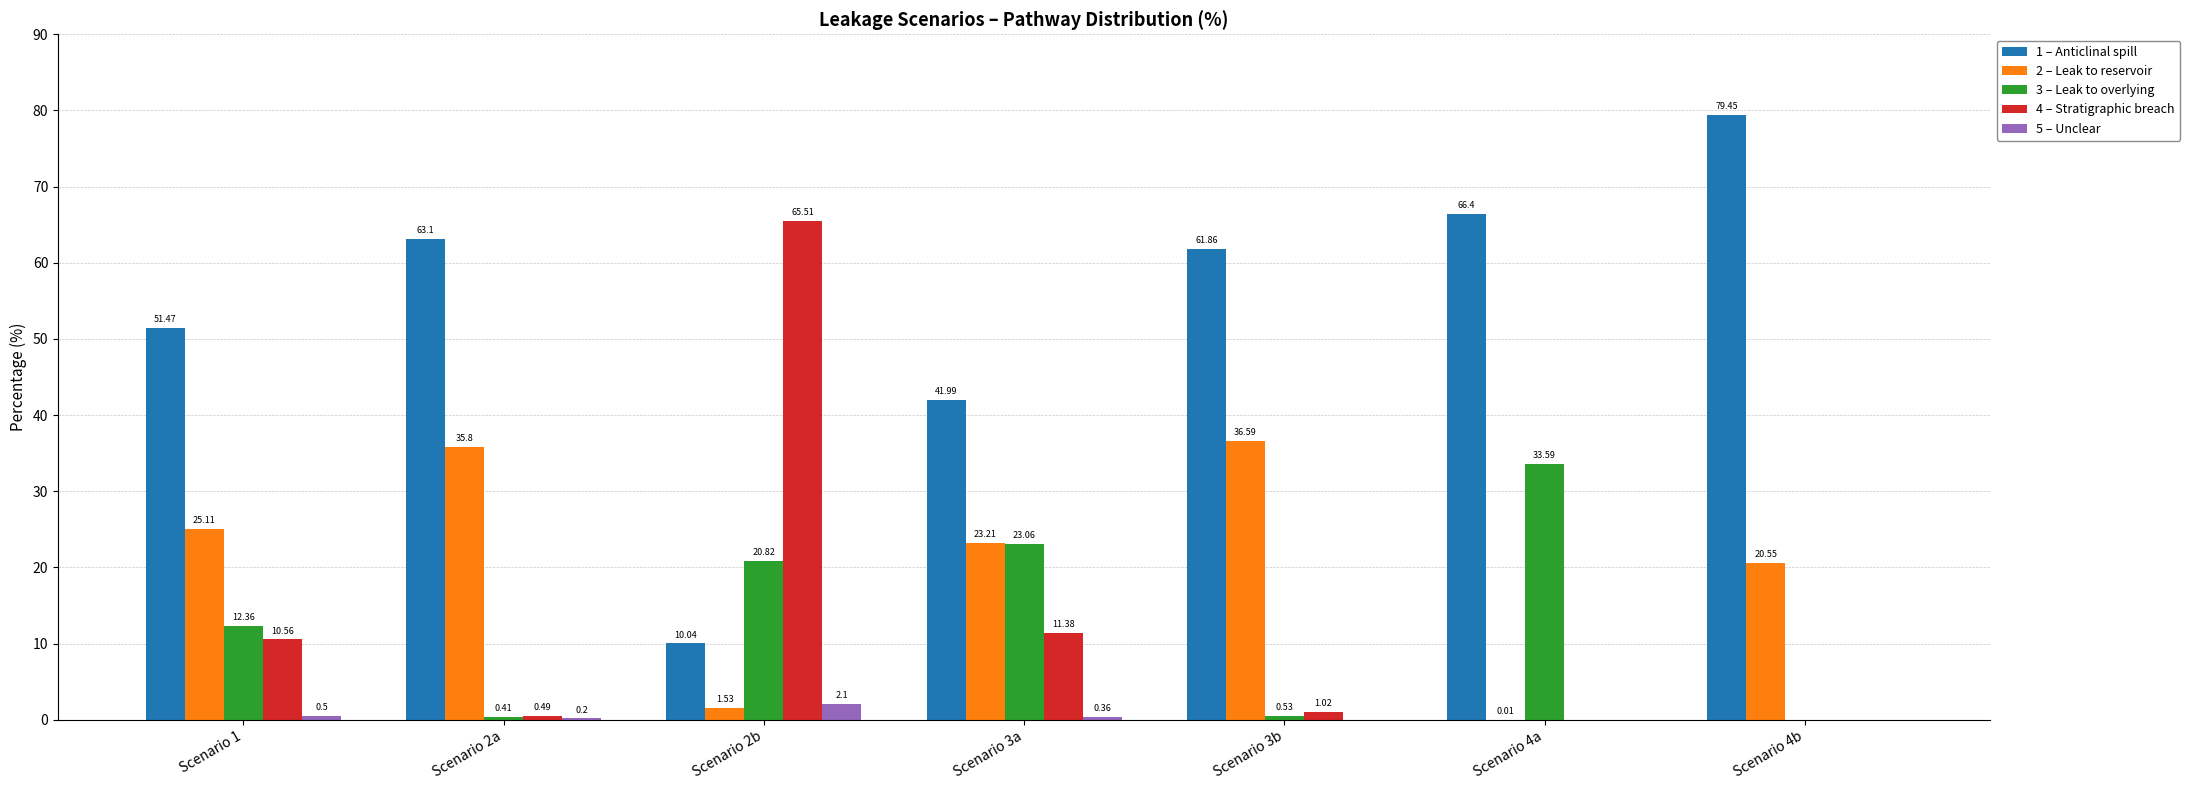

What is the average value of the 2 – Leak to reservoir series?

20.4